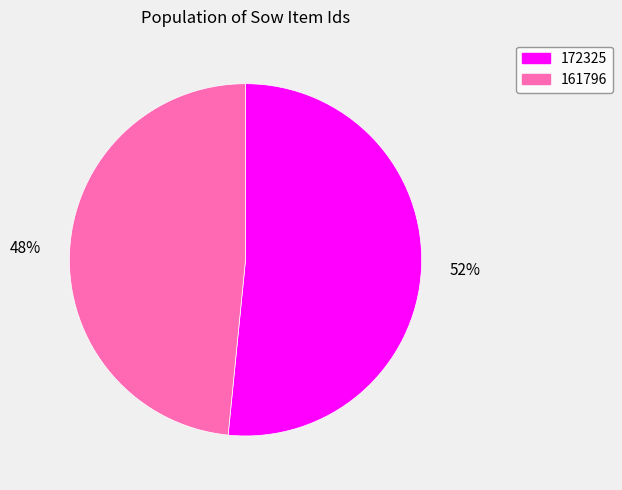

True or false: 161796 accounts for 54% of the total.

False